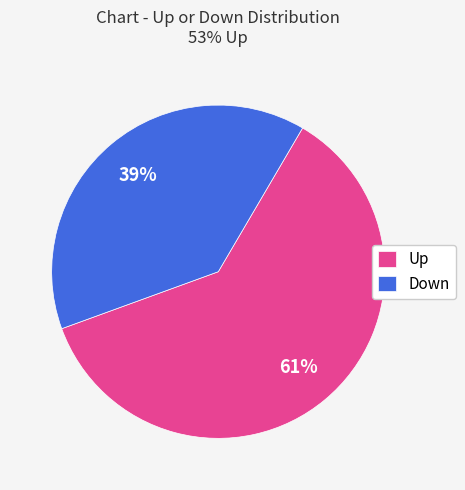

To the nearest percent, what is the difference between the largest and smallest slice percentages?

22%